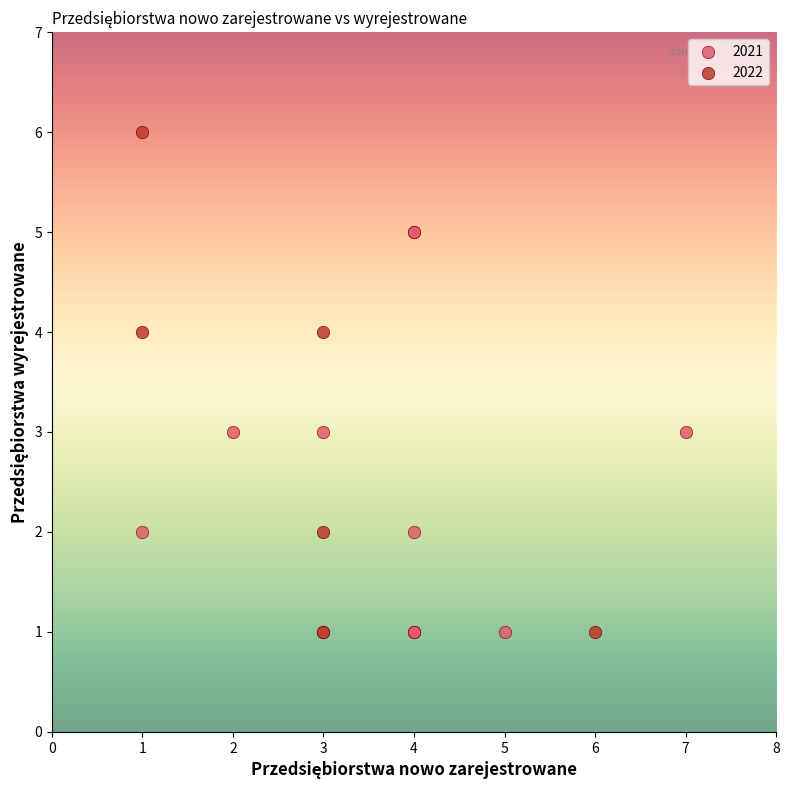

Which series has the largest Y range (max minus min)?

2022